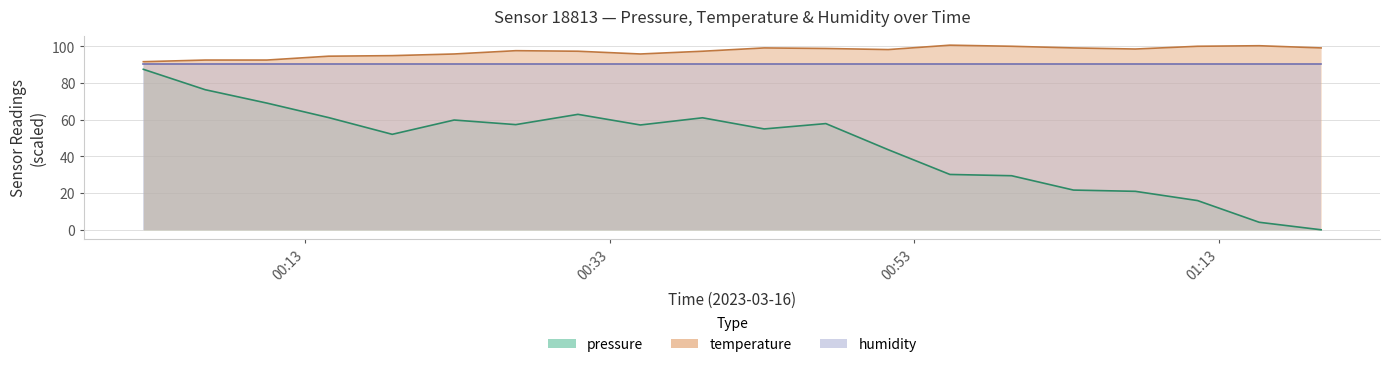

Where is the first local minimum for pressure?

2023-03-16T00:18:43